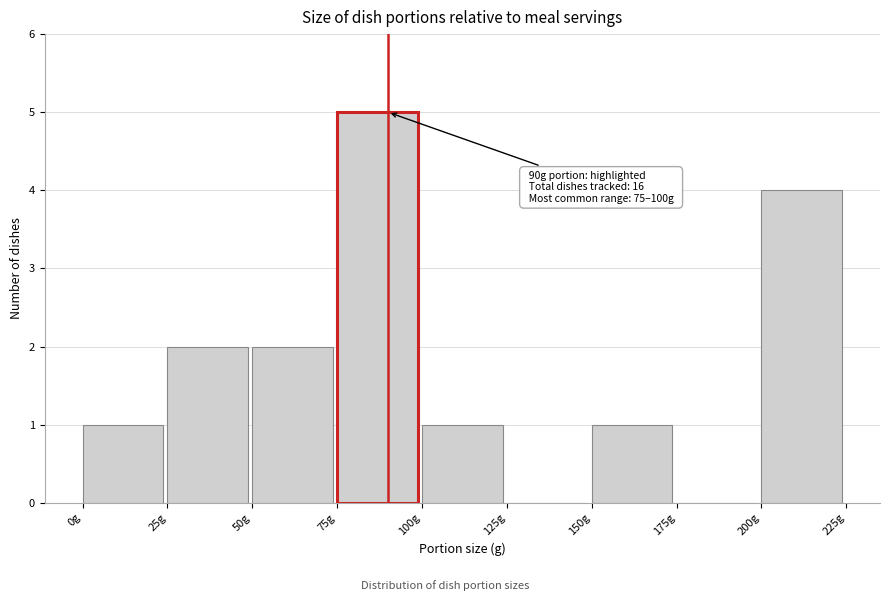

Over which range of the x-axis is the bar tallest?

75 to 100